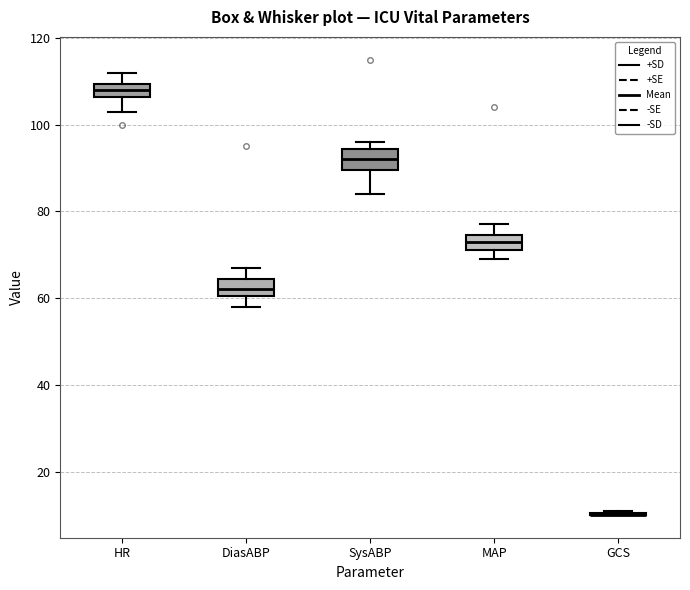

Reading left to right, read every box against the y-axis: the position of its median line, the range the box covers, and the ends of its whiskers. The values are not printed on the chart, so give them approximately, as read against the axis.

HR: median 108, box 106 to 110, whiskers 104 to 112
DiasABP: median 62, box 60 to 64, whiskers 58 to 68
SysABP: median 92, box 90 to 94, whiskers 84 to 96
MAP: median 74 (inside the box), box 72 to 74, whiskers 70 to 78
GCS: box collapsed to a line at 10, whiskers 10 to 12